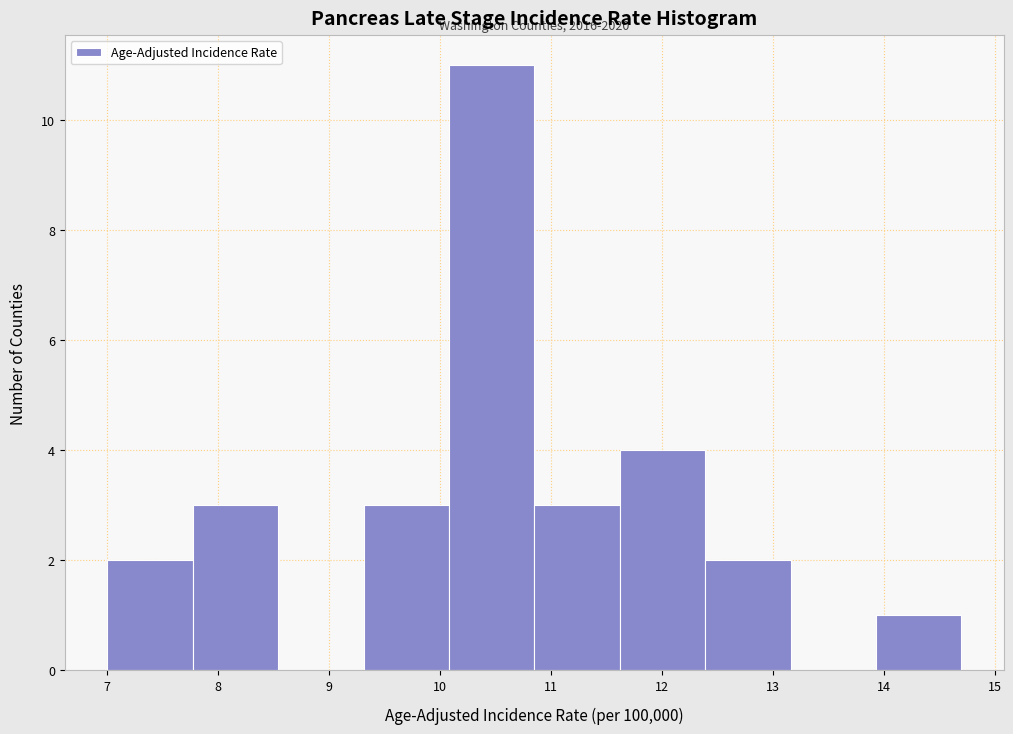

Which range on the x-axis has the tallest bar?

10.08 to 10.85